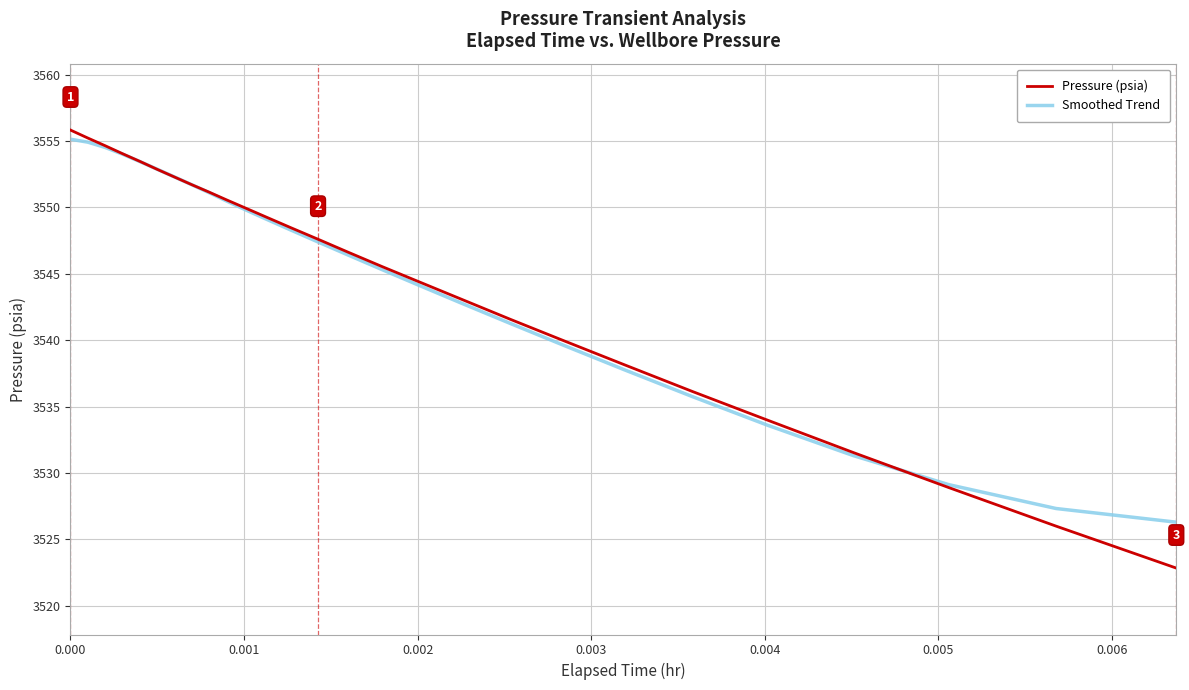

Which series has the widest spread of values?

Pressure (psia)